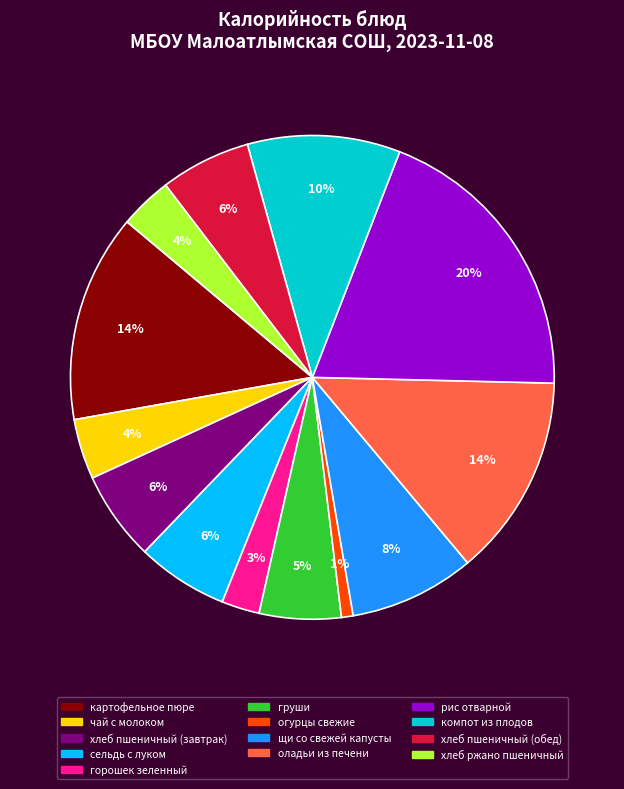

Do щи со свежей капусты and картофельное пюре together represent more than half of the pie?

No